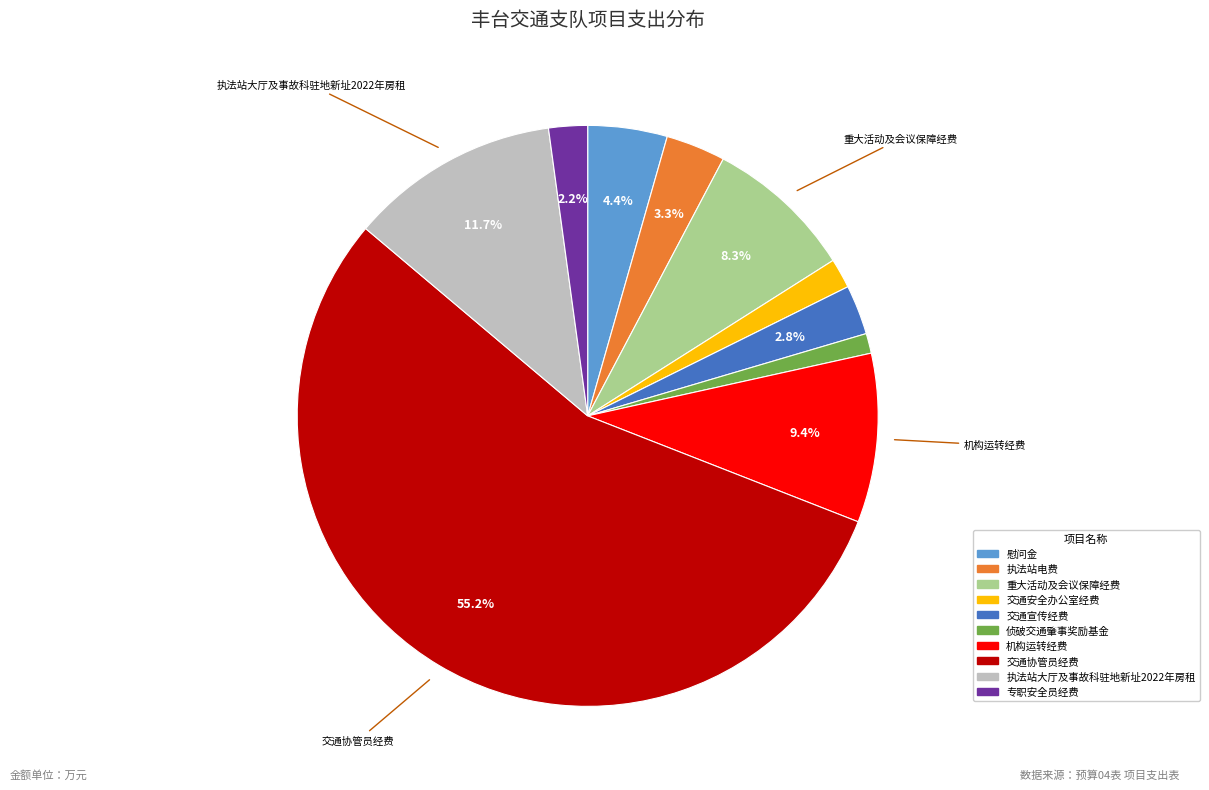

Is there a majority slice in this chart?

Yes